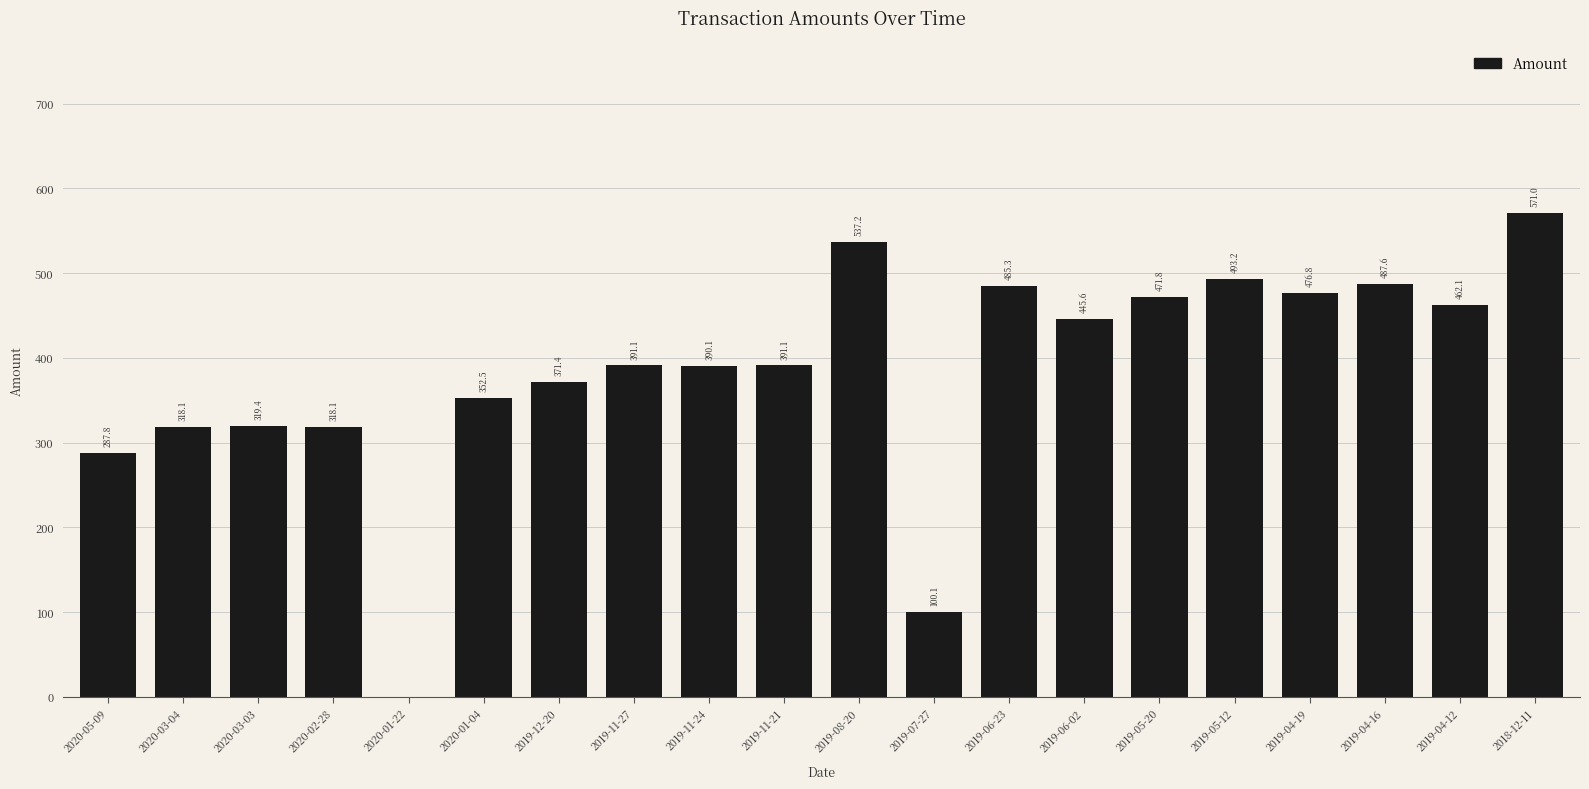

Reading left to right, transcribe all the data shown in this chart.

287.8	318.1	319.4	318.1	0.0	352.5	371.4	391.1	390.1	391.1	537.2	100.1	485.3	445.6	471.8	493.2	476.8	487.6	462.1	571.0